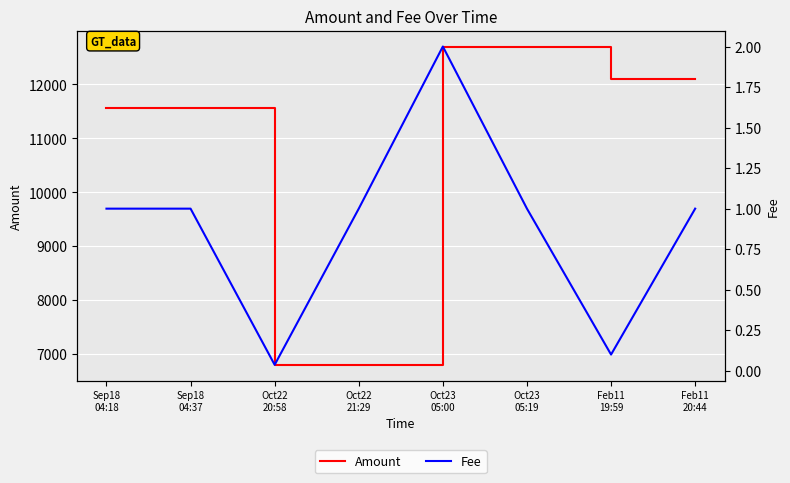

In Fee, how many points are lower than both neighbors (excluding endpoints)?

2